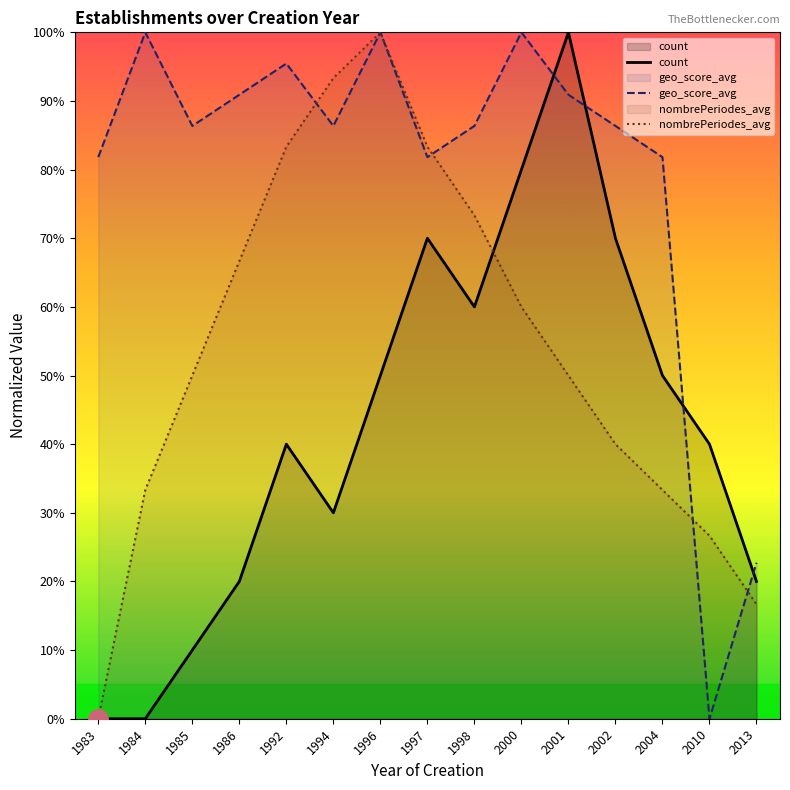

Reading left to right, list all the values displayed in this chart.

count: 1983=0.0	1984=0.0	1985=0.1	1986=0.2	1992=0.4	1994=0.3	1996=0.5	1997=0.7	1998=0.6	2000=0.8	2001=1.0	2002=0.7	2004=0.5	2010=0.4	2013=0.2
geo_score_avg: 1983=0.8	1984=1.0	1985=0.9	1986=0.9	1992=1.0	1994=0.9	1996=1.0	1997=0.8	1998=0.9	2000=1.0	2001=0.9	2002=0.9	2004=0.8	2010=0.0	2013=0.2
nombrePeriodes_avg: 1983=0.0	1984=0.3	1985=0.5	1986=0.7	1992=0.8	1994=0.9	1996=1.0	1997=0.8	1998=0.7	2000=0.6	2001=0.5	2002=0.4	2004=0.3	2010=0.3	2013=0.2